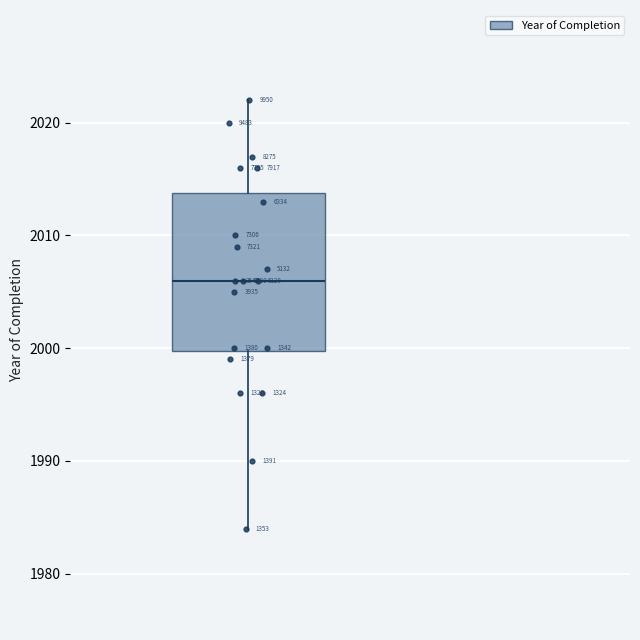

Read this box plot against the y-axis: the position of the median line, the range covered by the box, and the ends of both whiskers. The values are not printed on the chart, so give them approximately, as read against the axis.

median 2006, box 2000 to 2014, whiskers 1984 to 2022